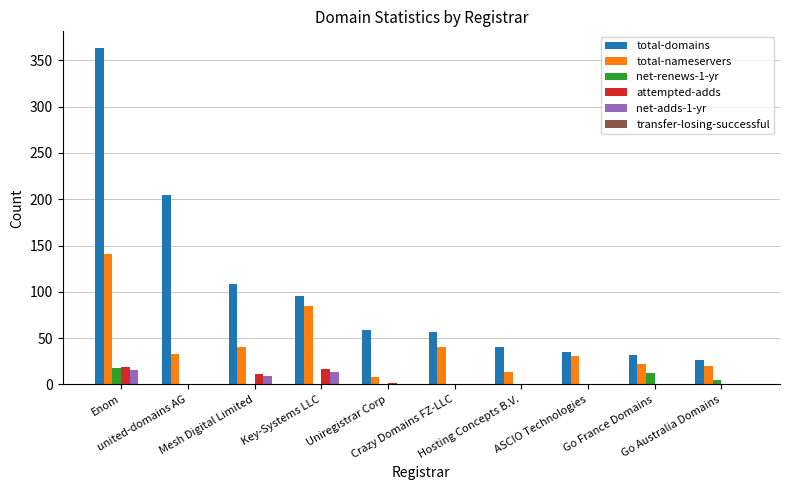

Does the chart contain stacked bars?

No